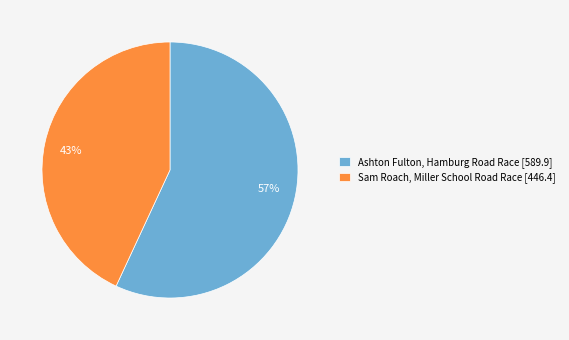

Do Ashton Fulton and Sam Roach together represent more than half of the pie?

Yes